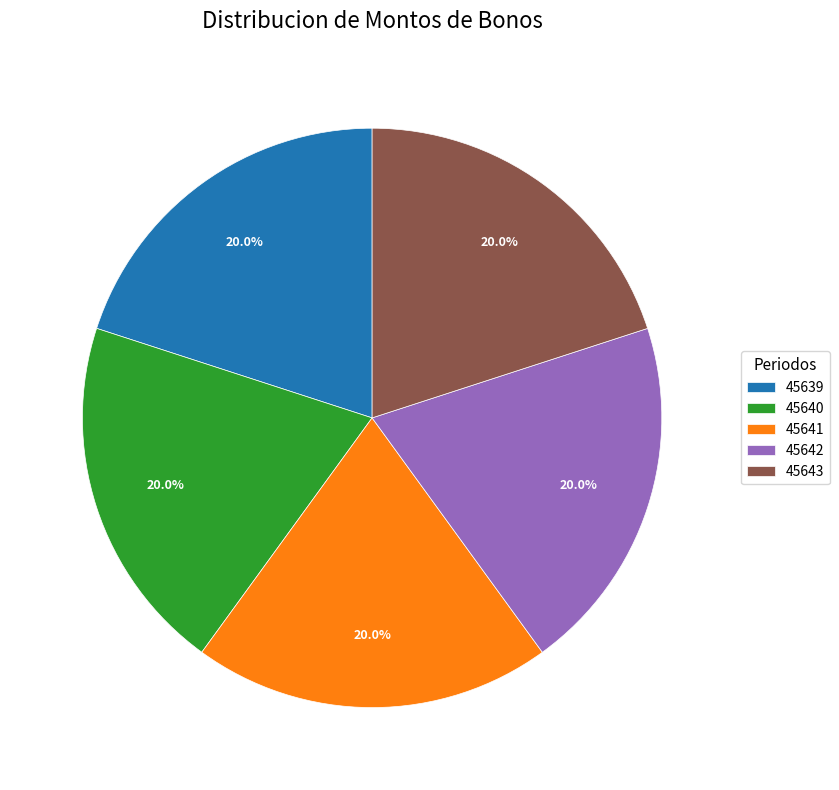

To the nearest percent, what is the average slice percentage?

20%